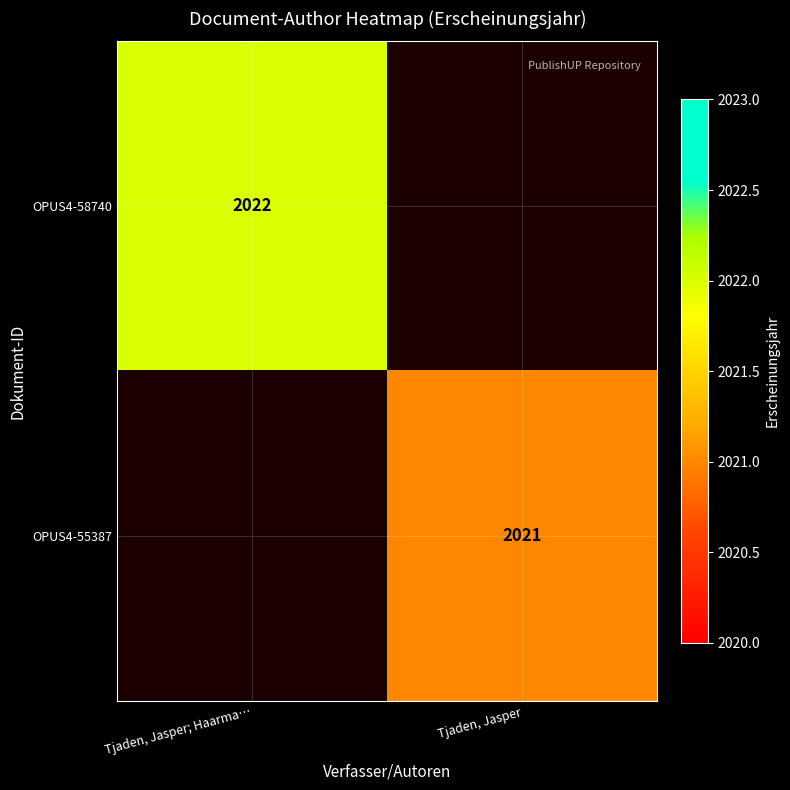

Is the value of OPUS4-58740 at Tjaden, Jasper; Haarma… greater than the value of OPUS4-55387 at Tjaden, Jasper?

Yes